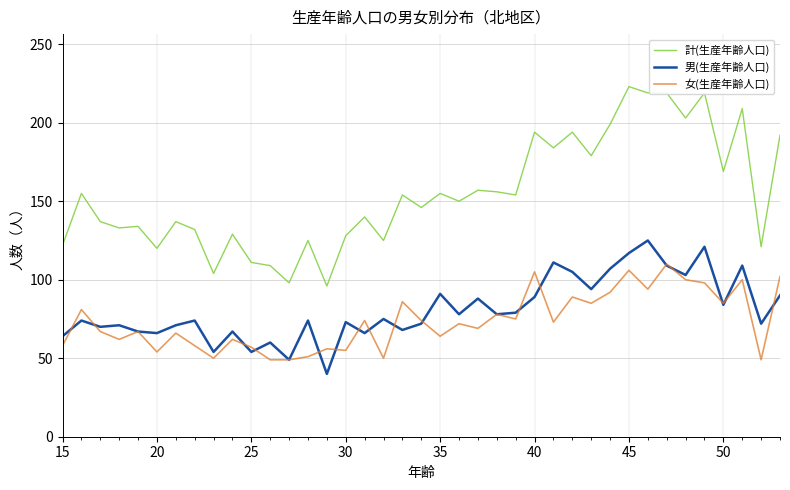

Which series has the largest range (max minus min)?

計(生産年齢人口)